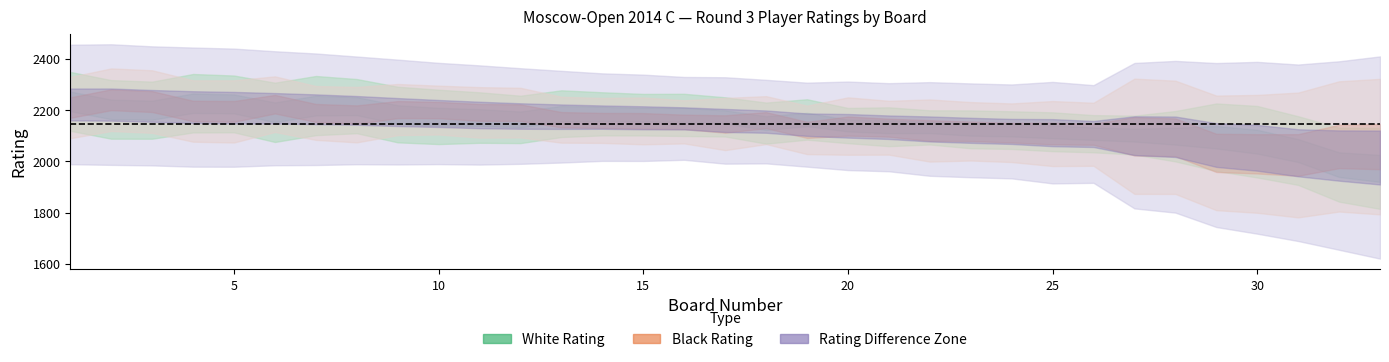

What is the value of the white_rating point at the 12th from the left?

2233